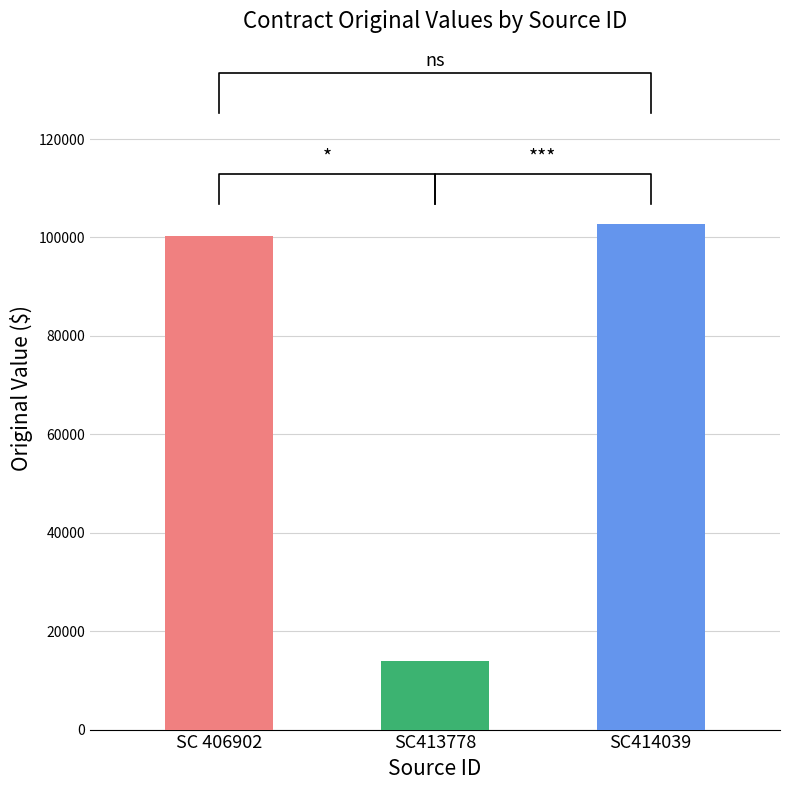

Rank the categories by value from highest to lowest.

SC414039, SC 406902, SC413778